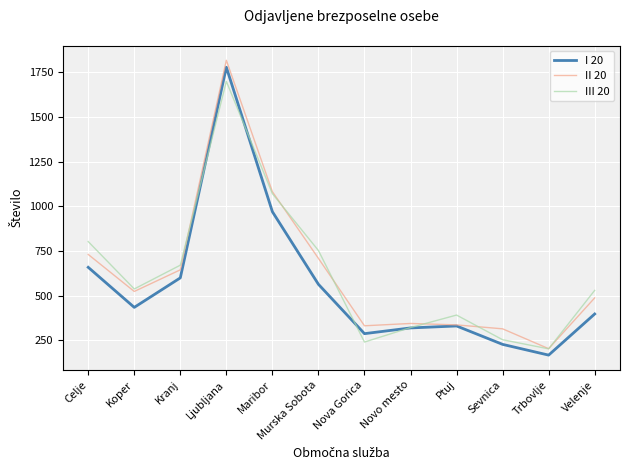

At which category is the sum across all series the highest?

Ljubljana